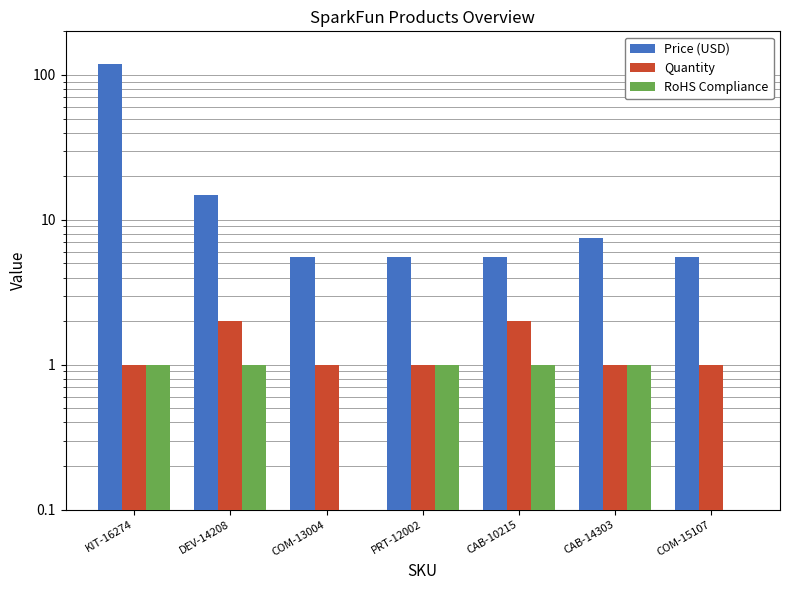

Which series has the widest spread of values?

Price (USD)